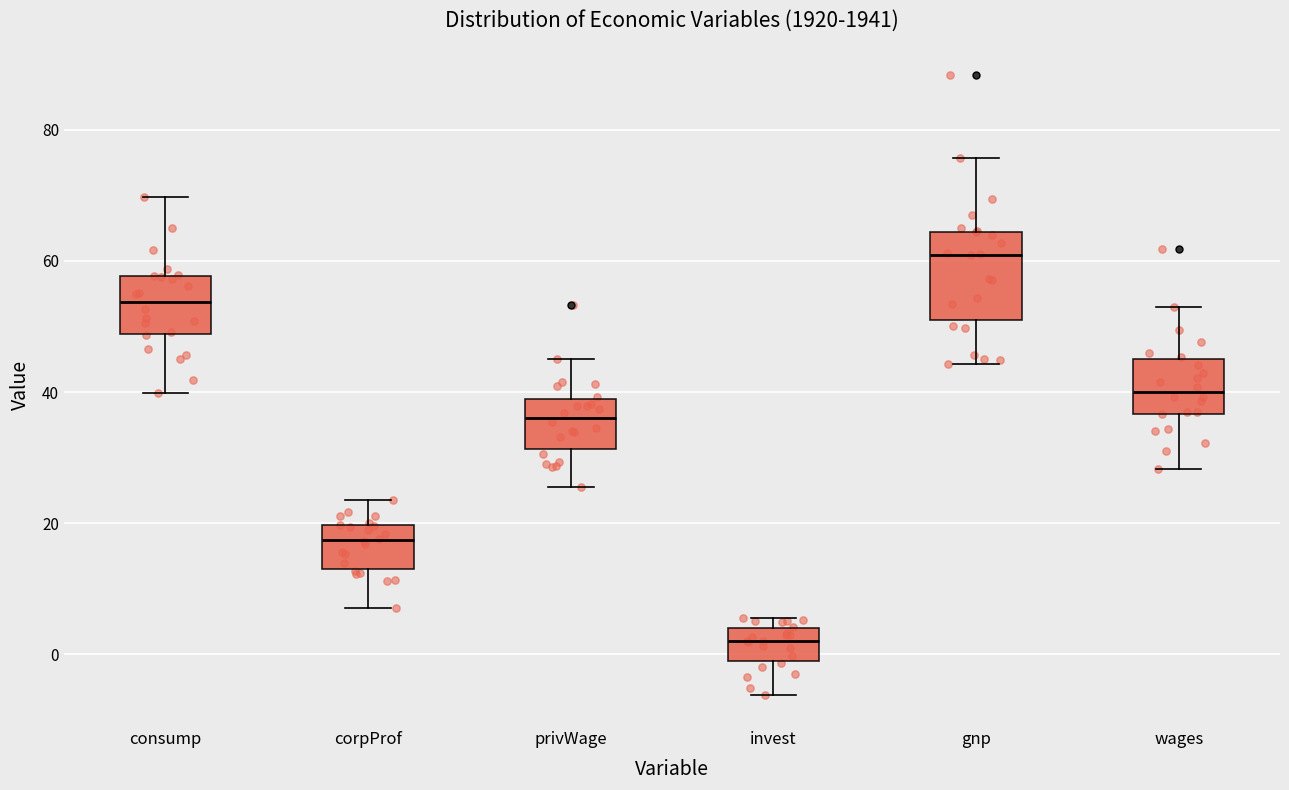

Reading left to right, read every box against the y-axis: the position of its median line, the range the box covers, and the ends of its whiskers. The values are not printed on the chart, so give them approximately, as read against the axis.

consump: median 54, box 48 to 58, whiskers 40 to 70
corpProf: median 18, box 14 to 20, whiskers 8 to 24
privWage: median 36, box 32 to 38, whiskers 26 to 46
invest: median 2, box -2 to 4, whiskers -6 to 6
gnp: median 60, box 50 to 64, whiskers 44 to 76
wages: median 40, box 36 to 46, whiskers 28 to 54